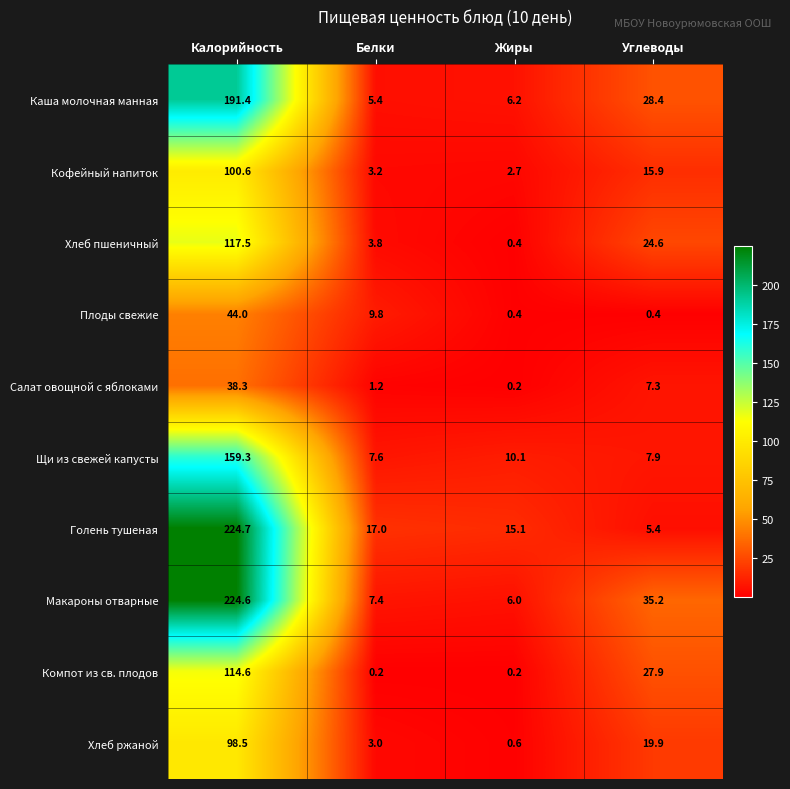

List the series in order of their peak value, highest first.

Голень тушеная, Макароны отварные, Каша молочная манная, Щи из свежей капусты, Хлеб пшеничный, Компот из св. плодов, Кофейный напиток, Хлеб ржаной, Плоды свежие, Салат овощной с яблоками